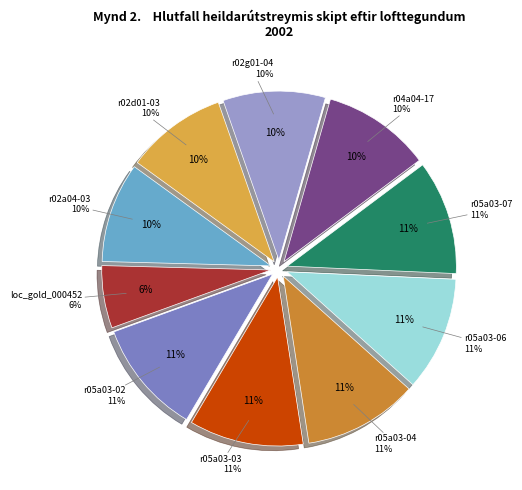

What percentage do r05a03-07 and r05a03-04 together represent?

21.9%